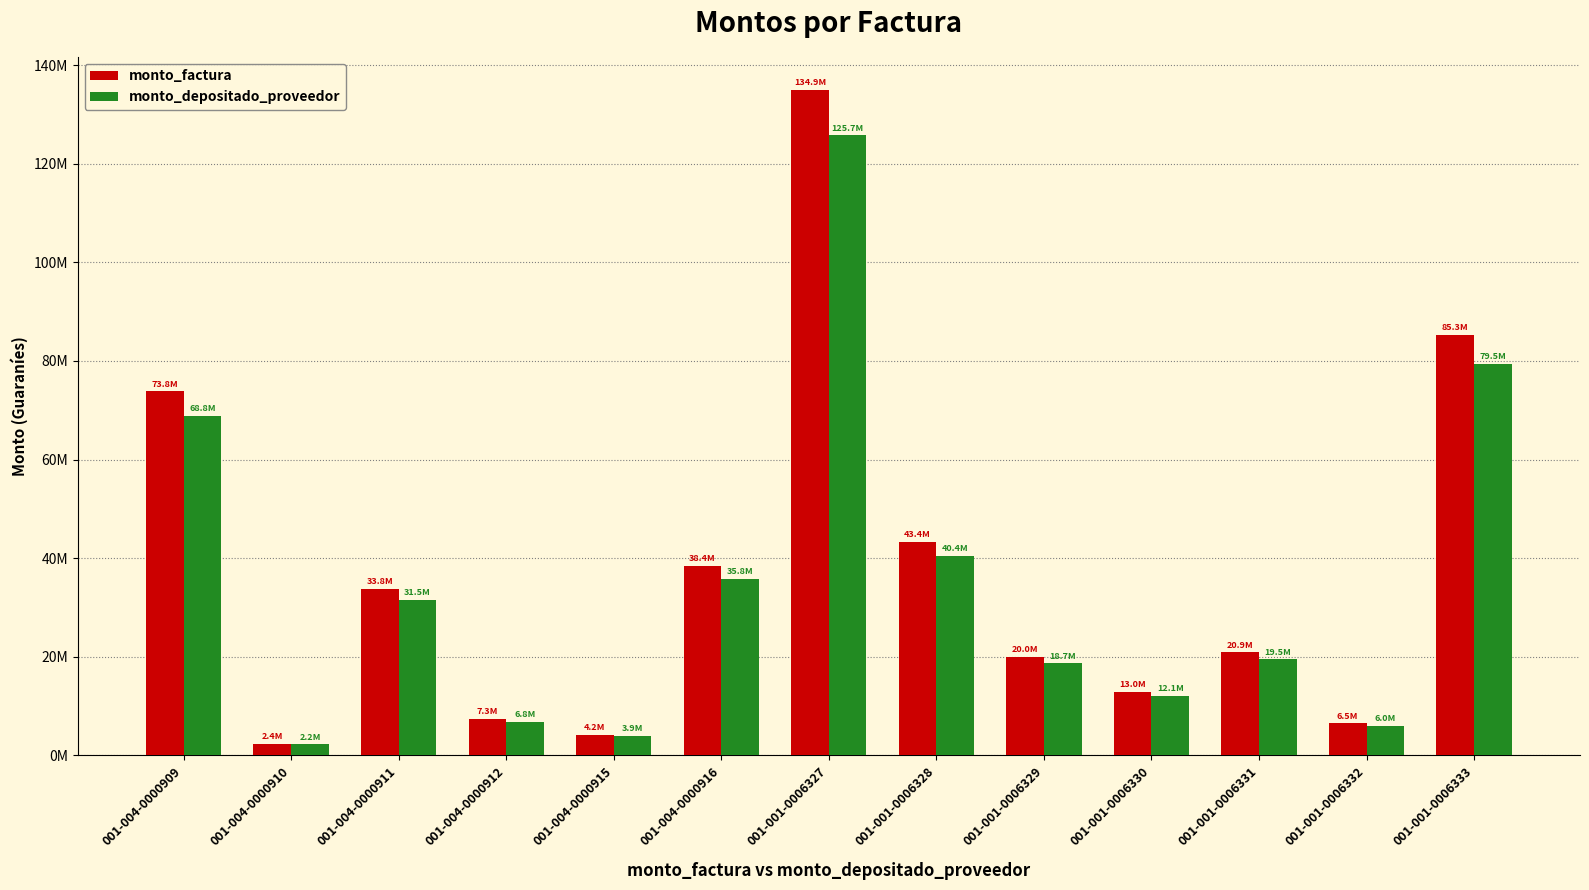

Between 001-004-0000909 and 001-001-0006327, which series saw the biggest shift?

monto_factura